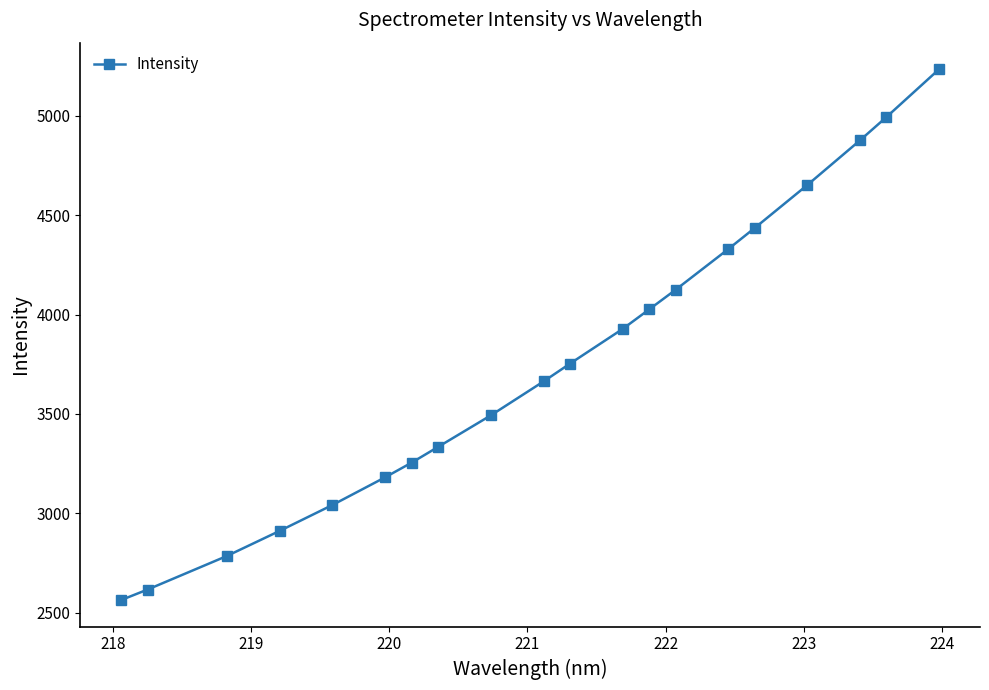

Does the chart have visible grid lines?

No